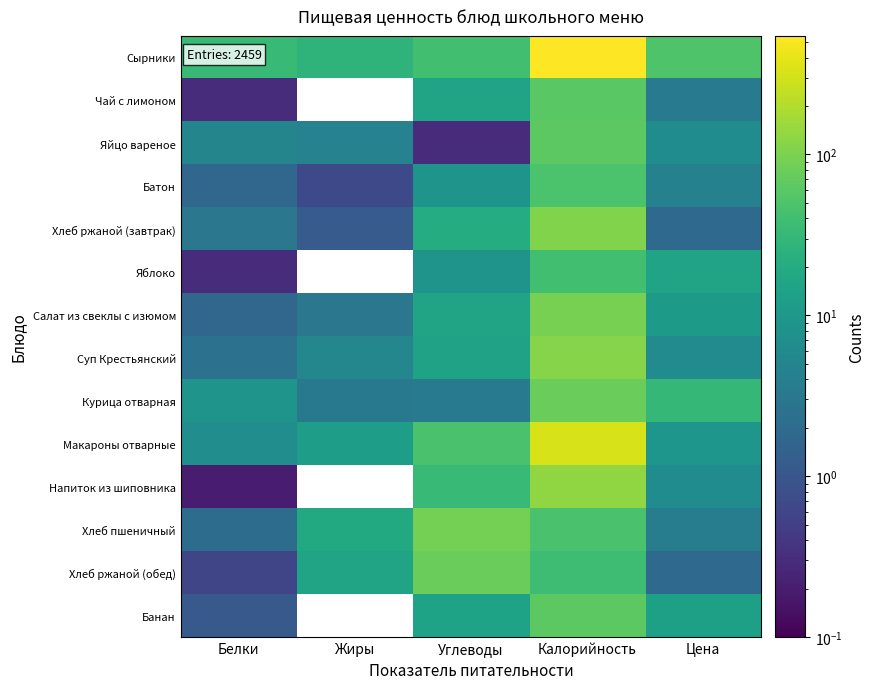

List the series in order of their peak value, highest first.

Сырники, Макароны отварные, Напиток из шиповника, Суп Крестьянский, Хлеб ржаной (завтрак), Салат из свеклы с изюмом, Хлеб пшеничный, Курица отварная, Хлеб ржаной (обед), Яйцо вареное, Банан, Чай с лимоном, Батон, Яблоко